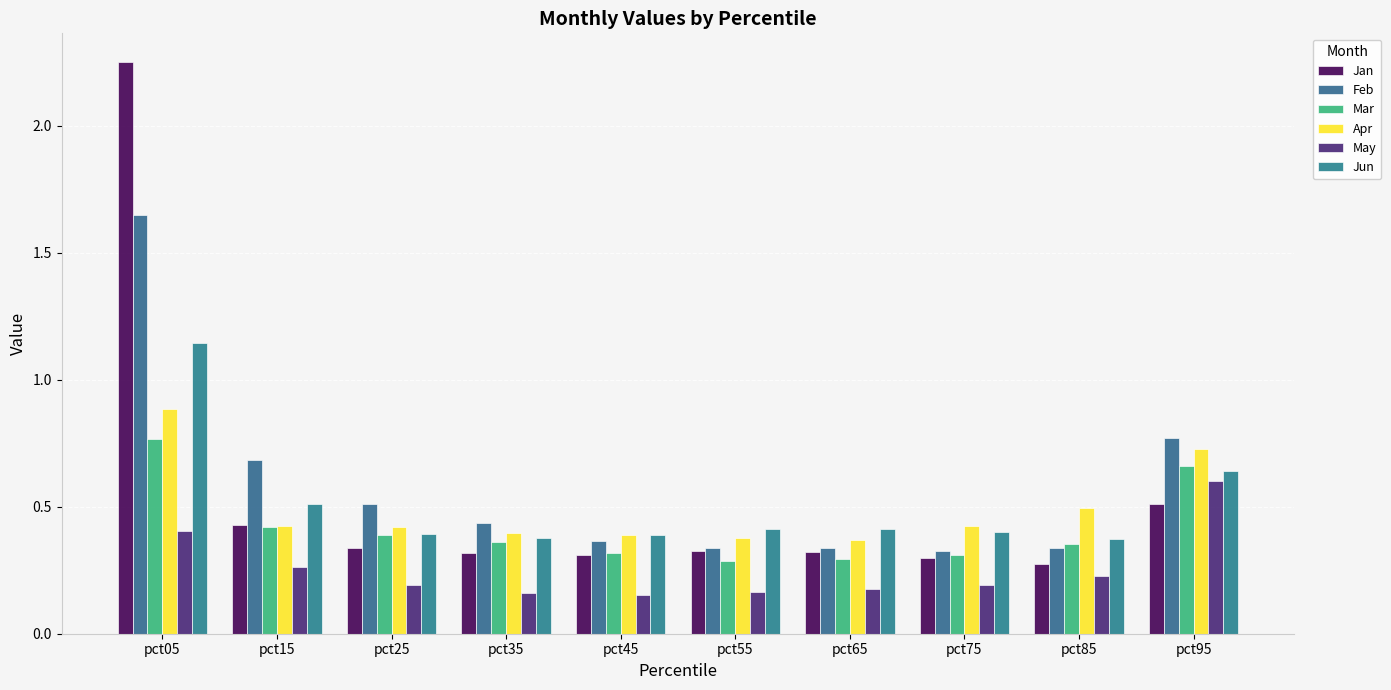

Which category has the highest value in the Feb series?

pct05